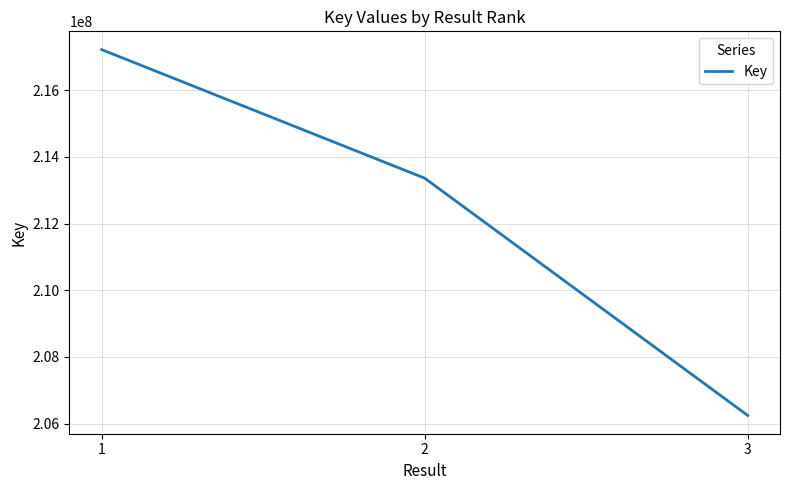

Reading right to left, extract all data points from this chart.

3=206246720	2=213362125	1=217217355